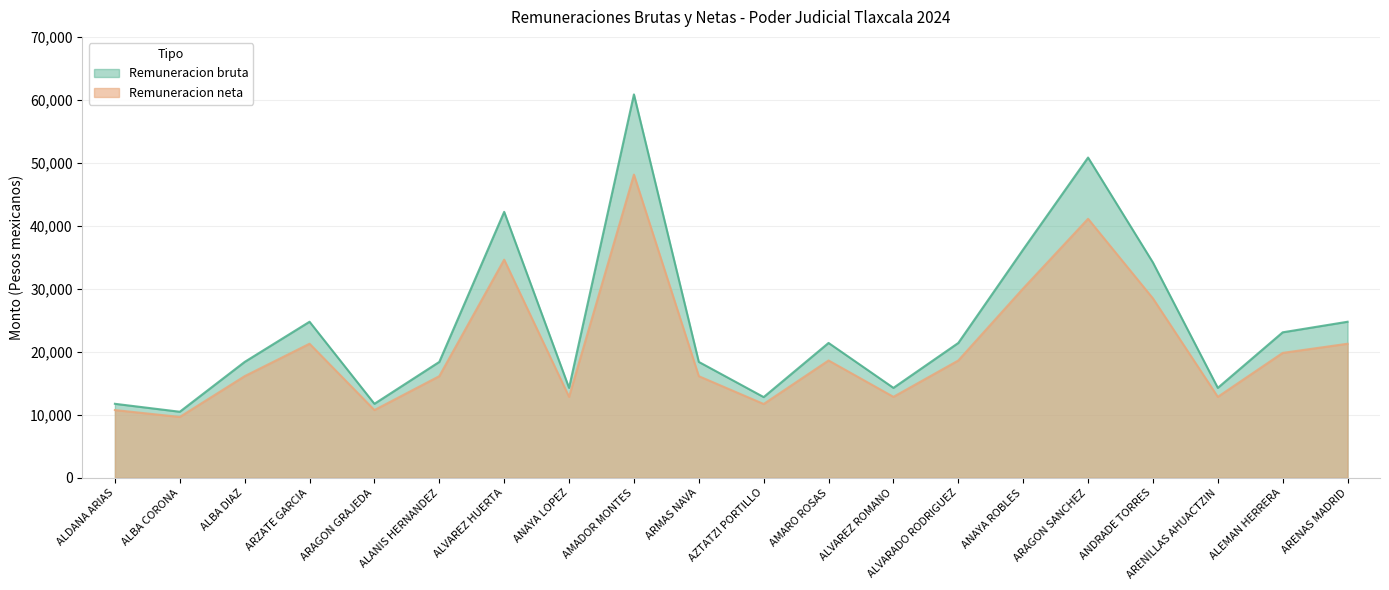

How many data points in Remuneracion bruta are above 21429?

10